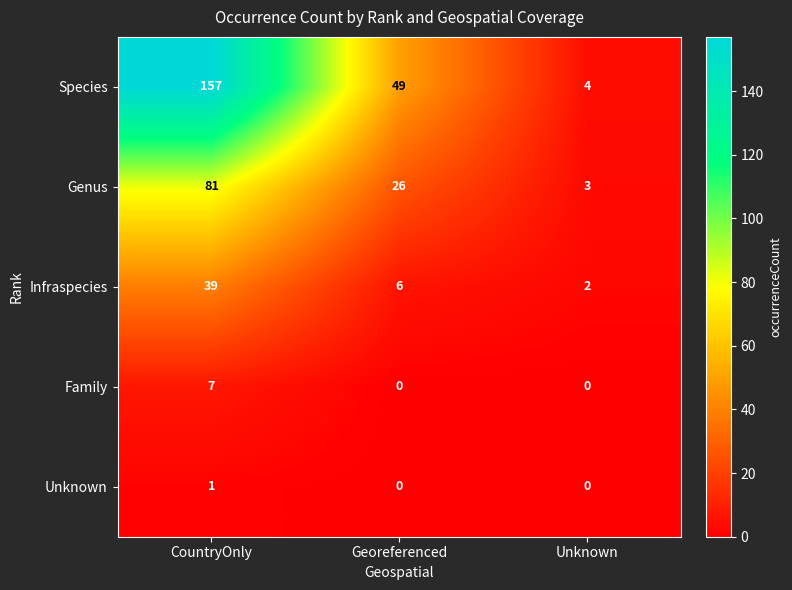

What is the spread (max minus min) of values at Georeferenced?

49